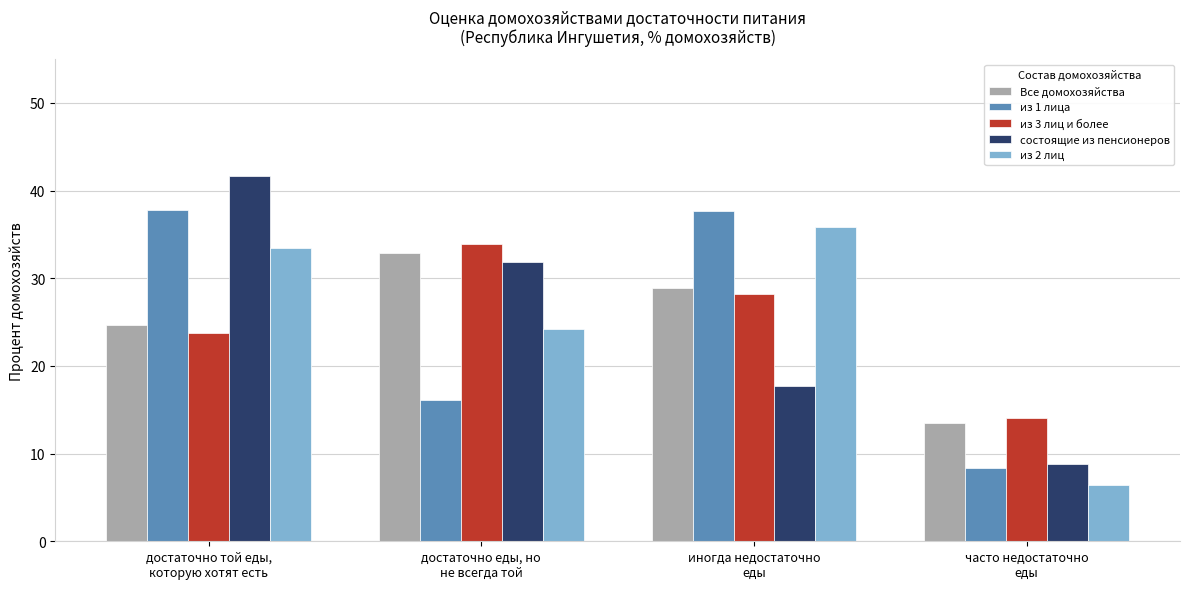

What is the value of the из 2 лиц bar at the 1st from the left?

33.5